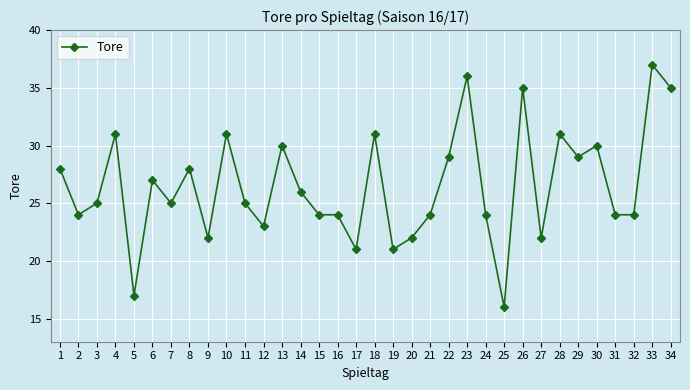

At which category does the data reach its first local peak?

4